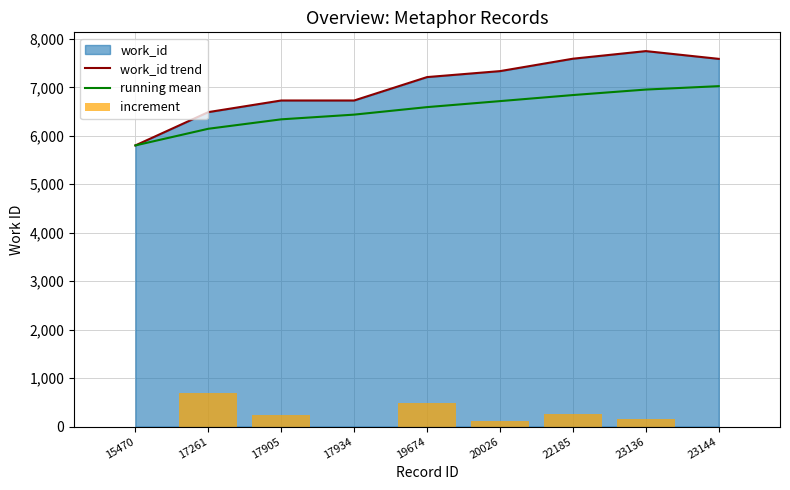

True or false: work_id trend has a value of 9183.9 at 17261.

False